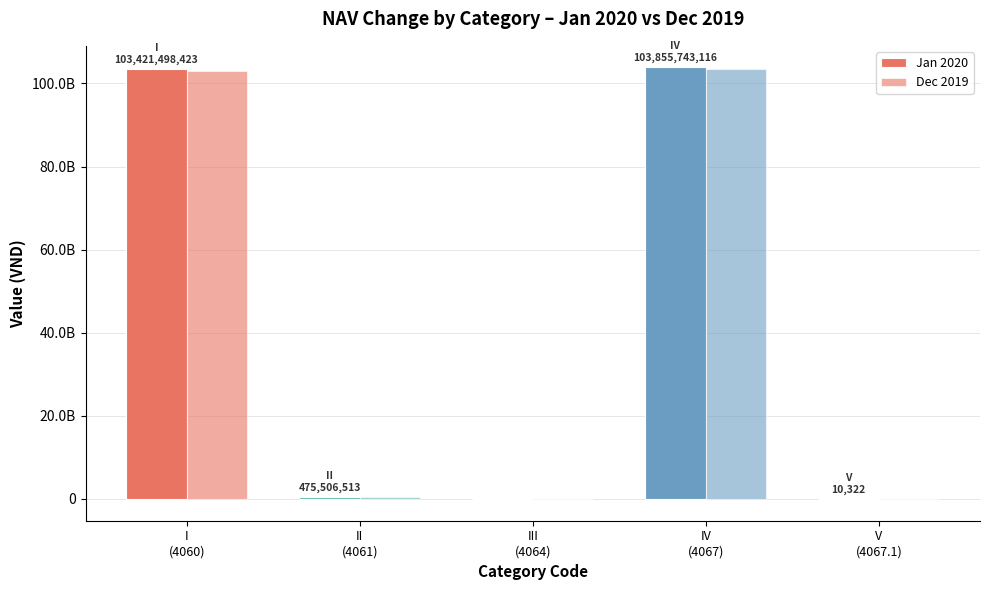

What is the label of the 3rd bar from the left?

III
(4064)